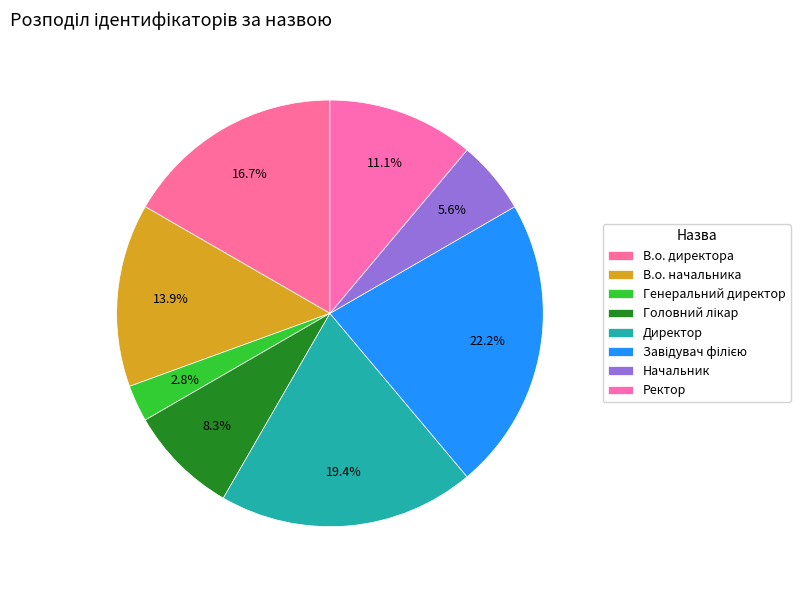

Which slice is the largest?

Завідувач філією